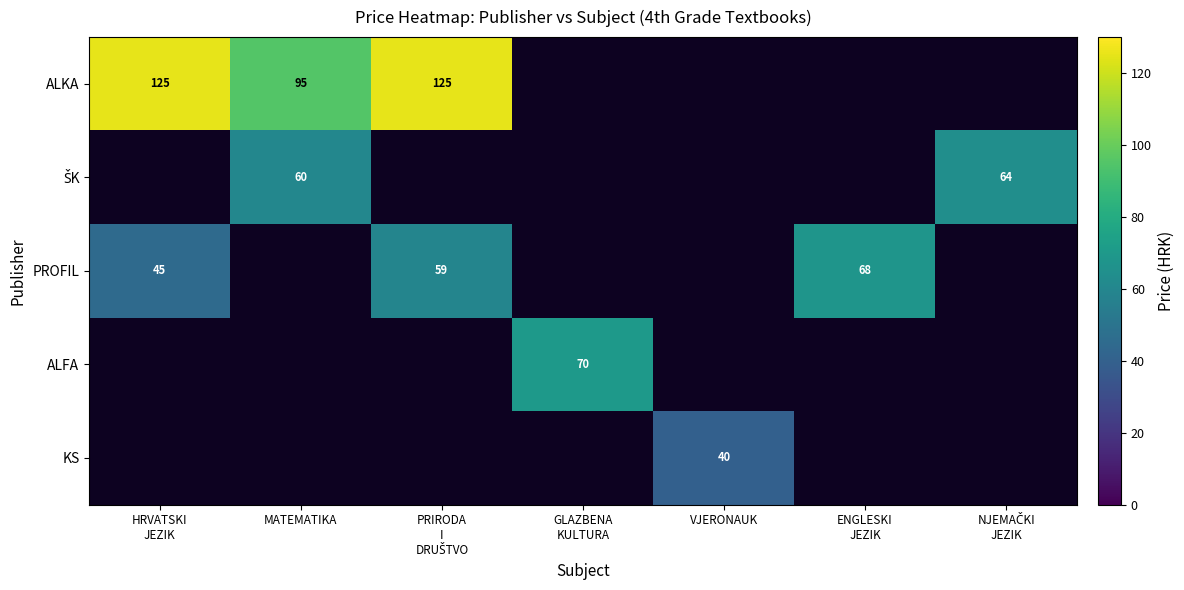

The value of KS at VJERONAUK is 40. True or false?

True